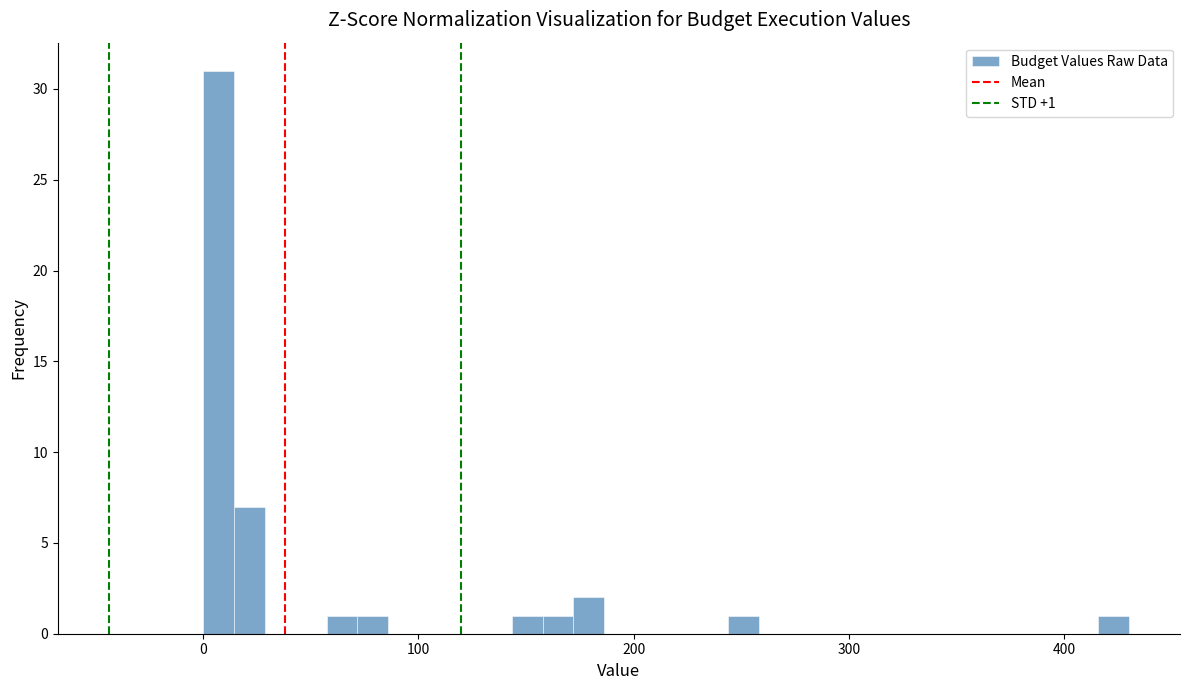

Read against the x-axis, roughly where is the centre of the tallest bar?

10